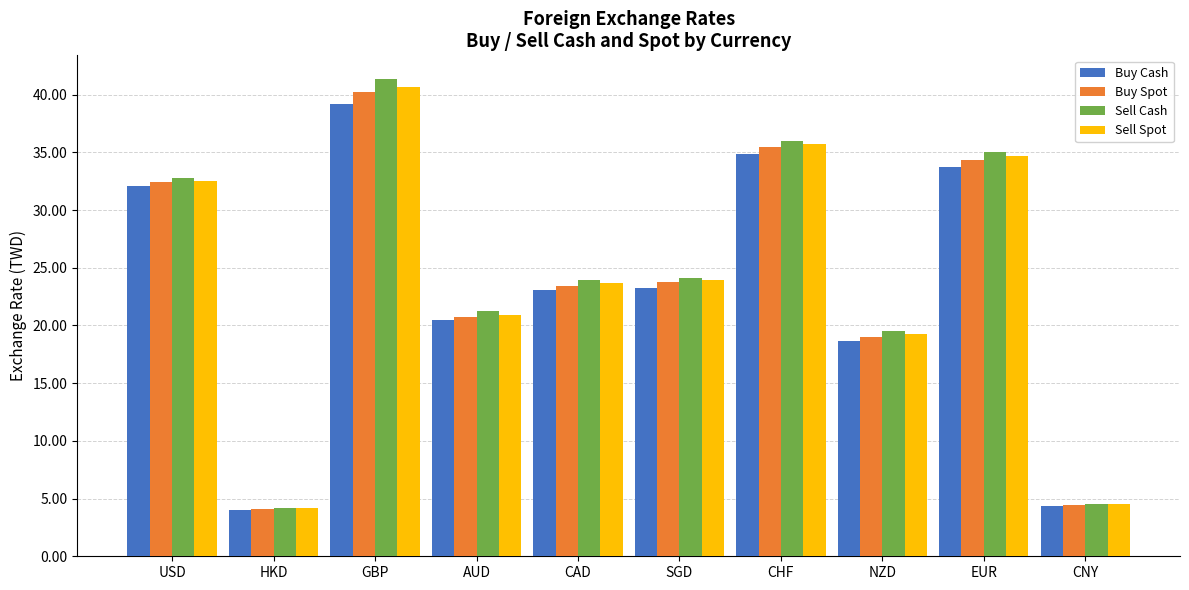

Count the number of categories in the chart.

10